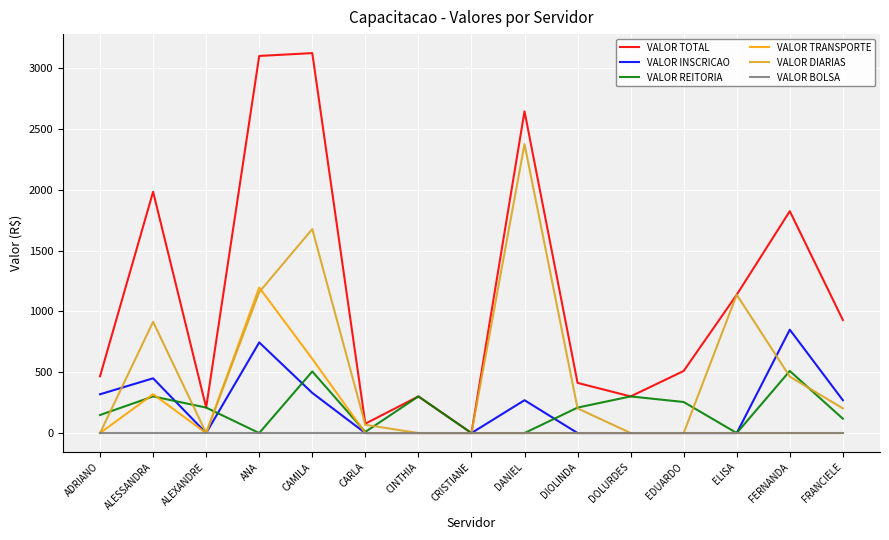

What is the total value across all series at ALESSANDRA?

3968.8